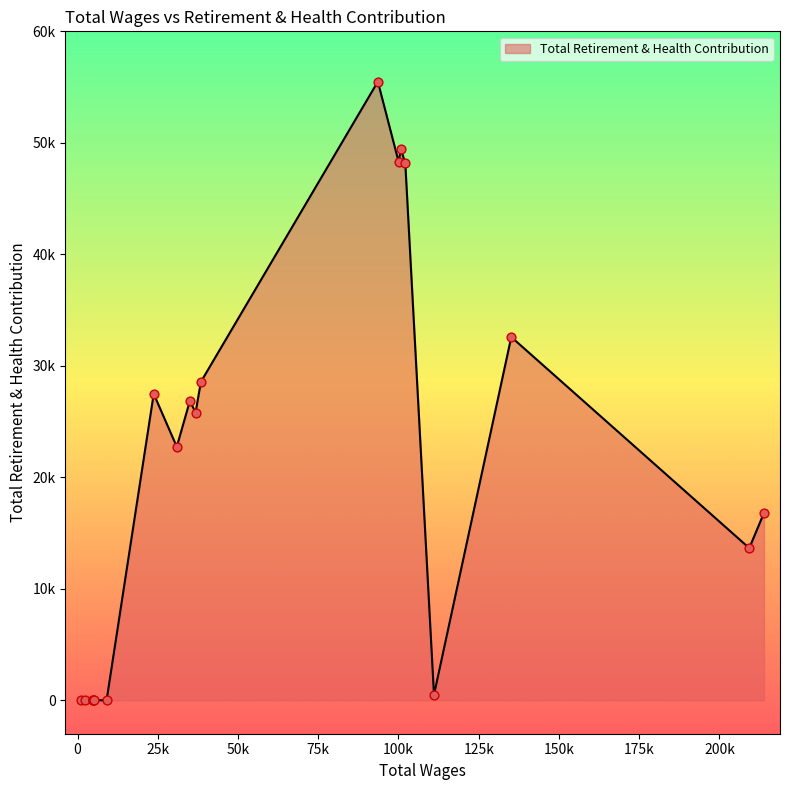

What is the change in value from 111056.0 to 38419.0?

+28070